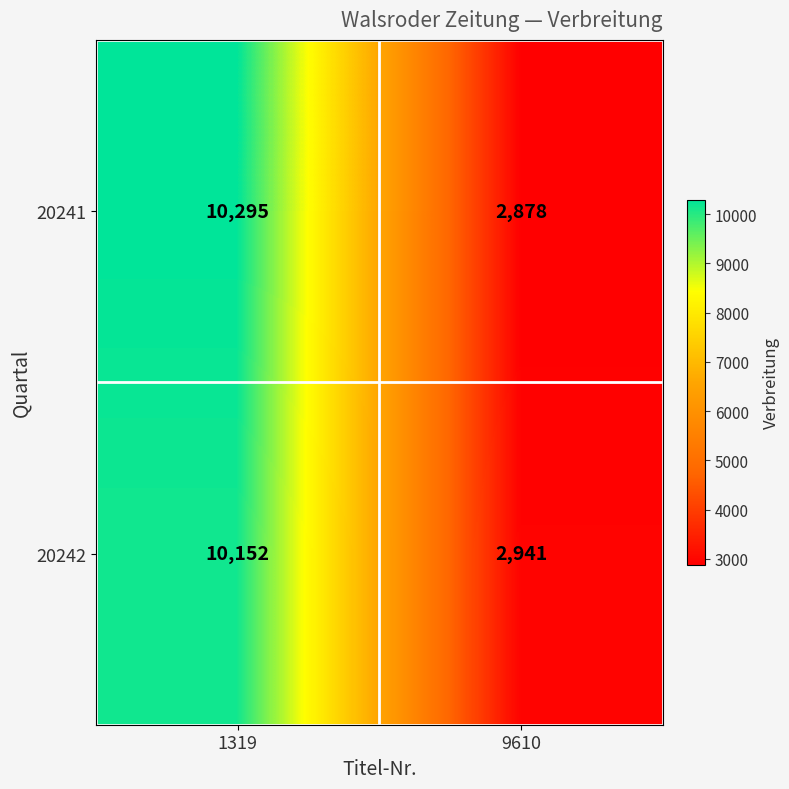

What is the difference between the maximum and minimum values in the 20242 series?

7211